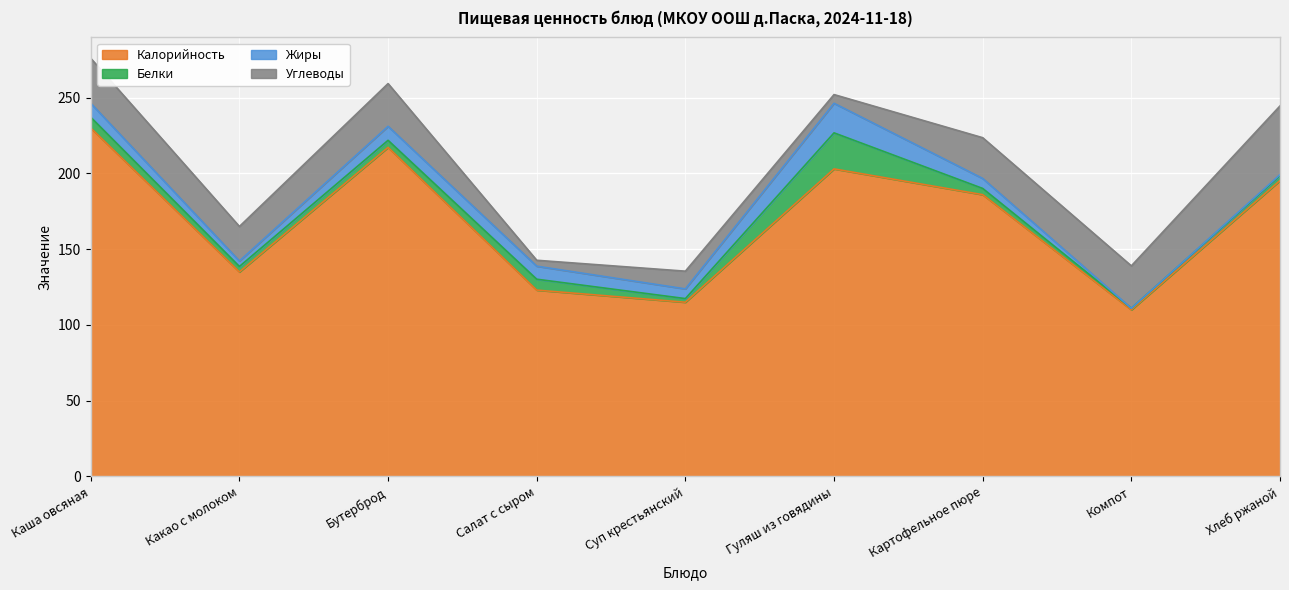

What is the approximate value of Калорийность at Каша овсяная?

230.0